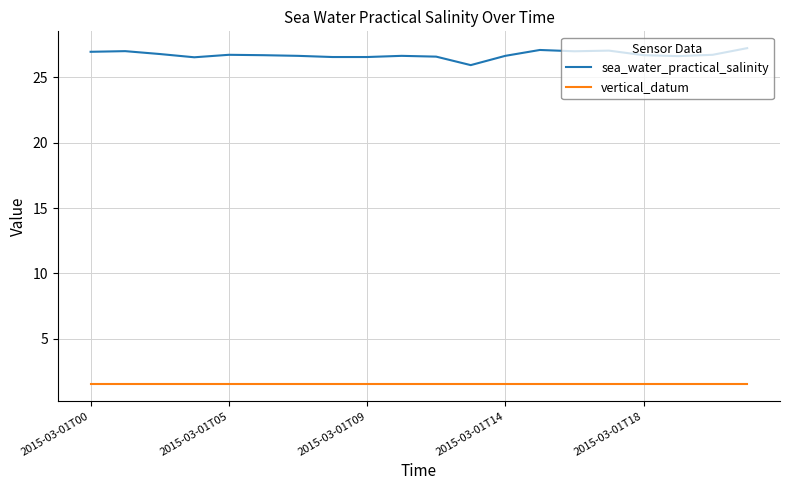

What is the difference between the maximum and minimum values in the sea_water_practical_salinity series?

1.3